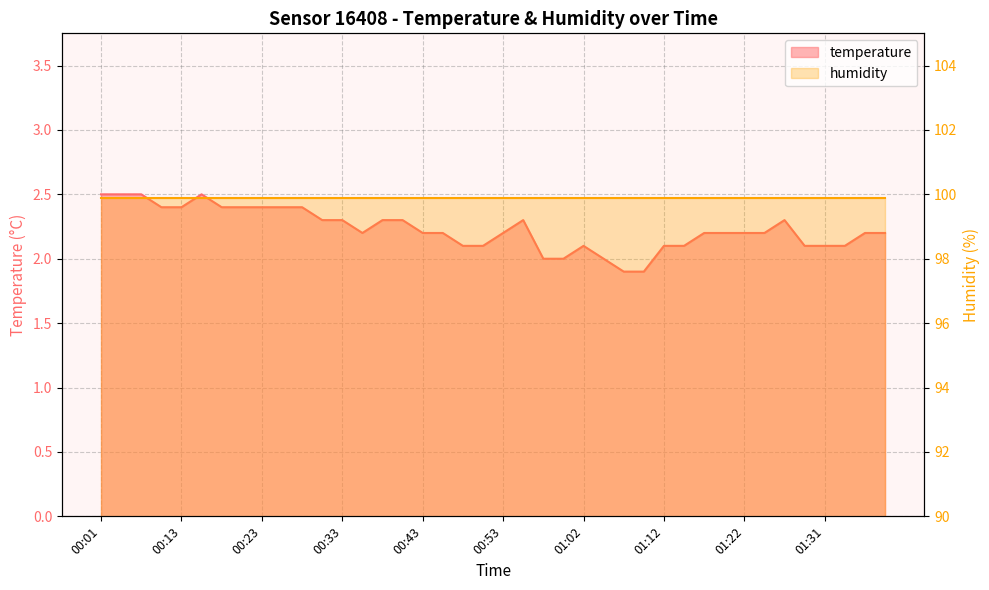

At which label is the value closest to 2?

00:57